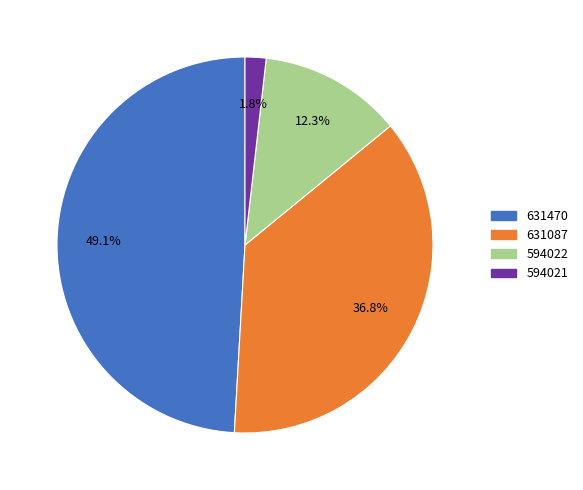

Which slice is the smallest?

594021